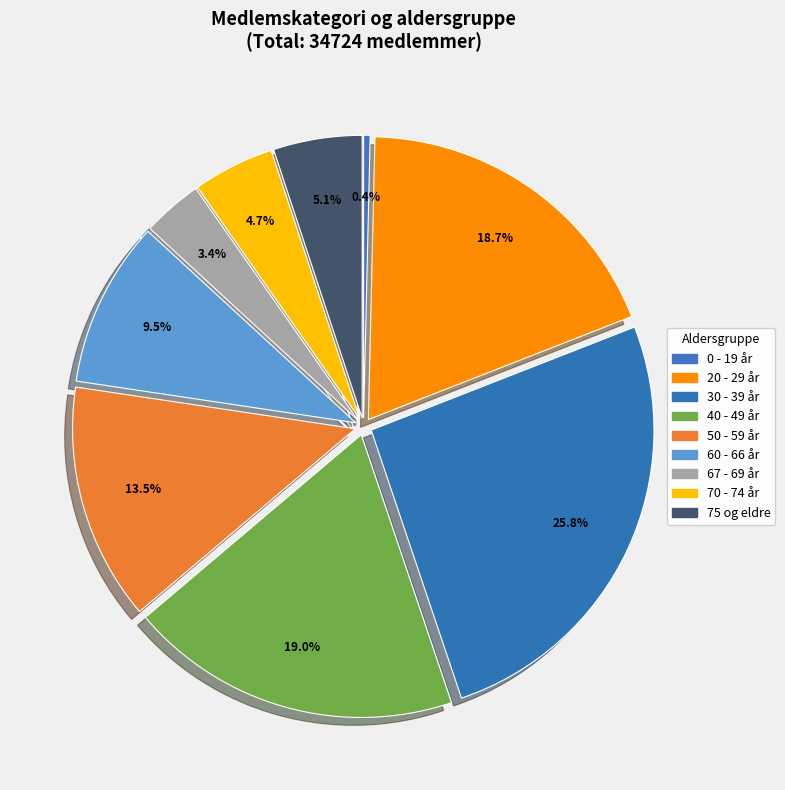

What is the total percentage of 70 - 74 år and 50 - 59 år?

18.2%